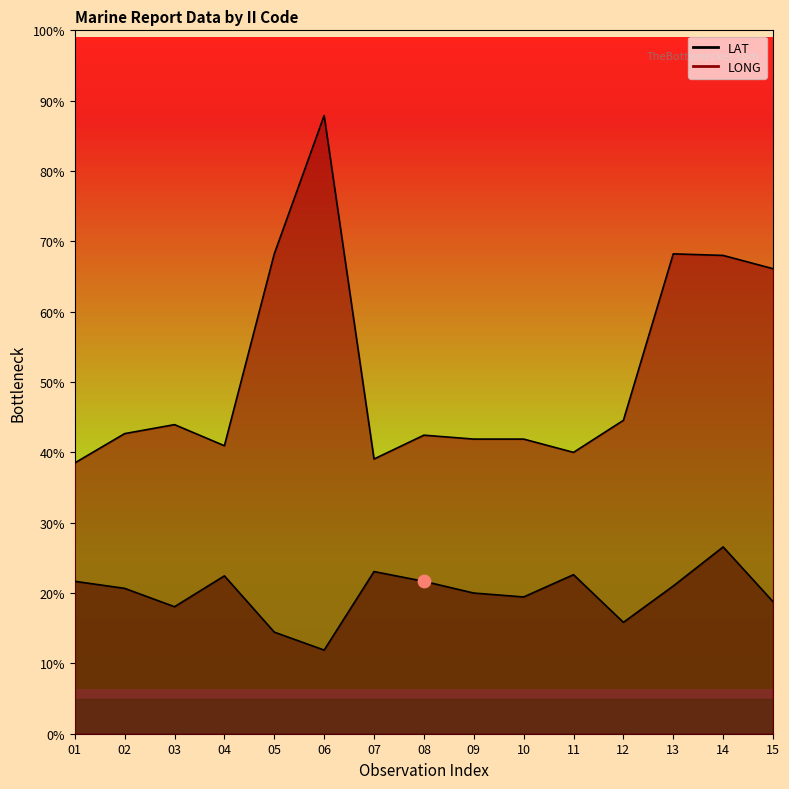

Which series has the widest spread of Y values?

LONG